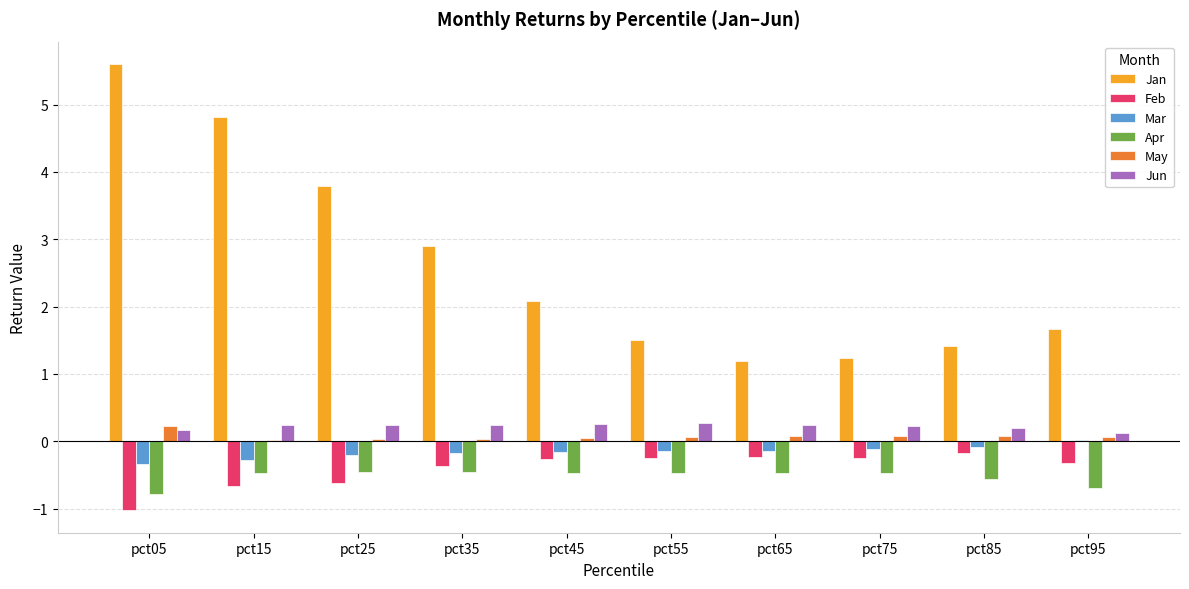

Is the value of Mar at pct15 greater than the value of Apr at pct05?

Yes